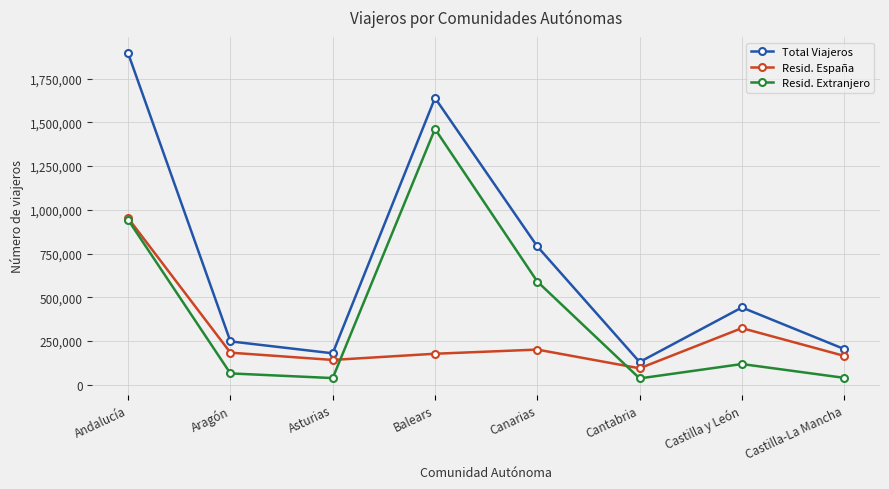

At which category is the sum across all series the highest?

Andalucía